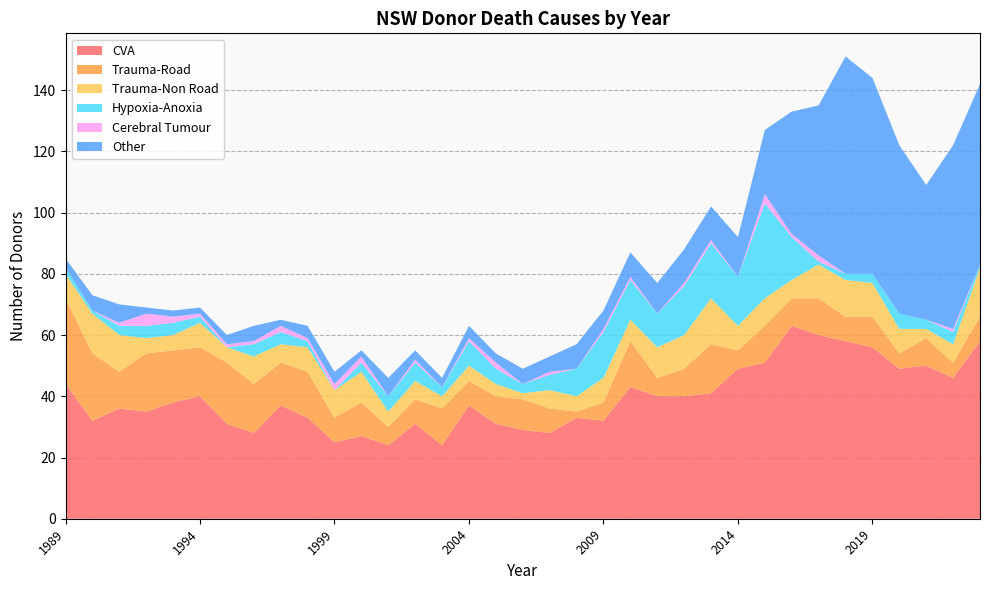

Reading left to right, extract all data points from this chart.

CVA: 1989=44	1990=32	1991=36	1992=35	1993=38	1994=40	1995=31	1996=28	1997=37	1998=33	1999=25	2000=27	2001=24	2002=31	2003=24	2004=37	2005=31	2006=29	2007=28	2008=33	2009=32	2010=43	2011=40	2012=40	2013=41	2014=49	2015=51	2016=63	2017=60	2018=58	2019=56	2020=49	2021=50	2022=46	2023=58
Trauma-Road: 1989=28	1990=22	1991=12	1992=19	1993=17	1994=16	1995=20	1996=16	1997=14	1998=15	1999=8	2000=11	2001=6	2002=8	2003=12	2004=8	2005=9	2006=10	2007=8	2008=2	2009=6	2010=15	2011=6	2012=9	2013=16	2014=6	2015=12	2016=9	2017=12	2018=8	2019=10	2020=5	2021=9	2022=5	2023=8
Trauma-Non Road: 1989=8	1990=13	1991=12	1992=5	1993=5	1994=8	1995=5	1996=9	1997=6	1998=8	1999=9	2000=10	2001=5	2002=6	2003=4	2004=5	2005=4	2006=2	2007=6	2008=5	2009=8	2010=7	2011=10	2012=11	2013=15	2014=8	2015=9	2016=6	2017=11	2018=12	2019=11	2020=8	2021=3	2022=6	2023=16
Hypoxia-Anoxia: 1989=2	1990=1	1991=3	1992=4	1993=4	1994=2	1995=0	1996=4	1997=4	1998=2	1999=0	2000=3	2001=5	2002=6	2003=3	2004=8	2005=5	2006=3	2007=5	2008=9	2009=15	2010=13	2011=11	2012=16	2013=18	2014=16	2015=31	2016=14	2017=1	2018=2	2019=3	2020=5	2021=3	2022=4	2023=1
Cerebral Tumour: 1989=0	1990=0	1991=1	1992=4	1993=2	1994=1	1995=1	1996=1	1997=2	1998=1	1999=2	2000=2	2001=0	2002=1	2003=0	2004=1	2005=2	2006=0	2007=1	2008=0	2009=1	2010=1	2011=0	2012=1	2013=1	2014=0	2015=3	2016=1	2017=2	2018=0	2019=0	2020=0	2021=0	2022=1	2023=0
Other: 1989=3	1990=5	1991=6	1992=2	1993=2	1994=2	1995=3	1996=5	1997=2	1998=4	1999=4	2000=2	2001=6	2002=3	2003=3	2004=4	2005=3	2006=5	2007=5	2008=8	2009=6	2010=8	2011=10	2012=11	2013=11	2014=13	2015=21	2016=40	2017=49	2018=71	2019=64	2020=55	2021=44	2022=60	2023=59